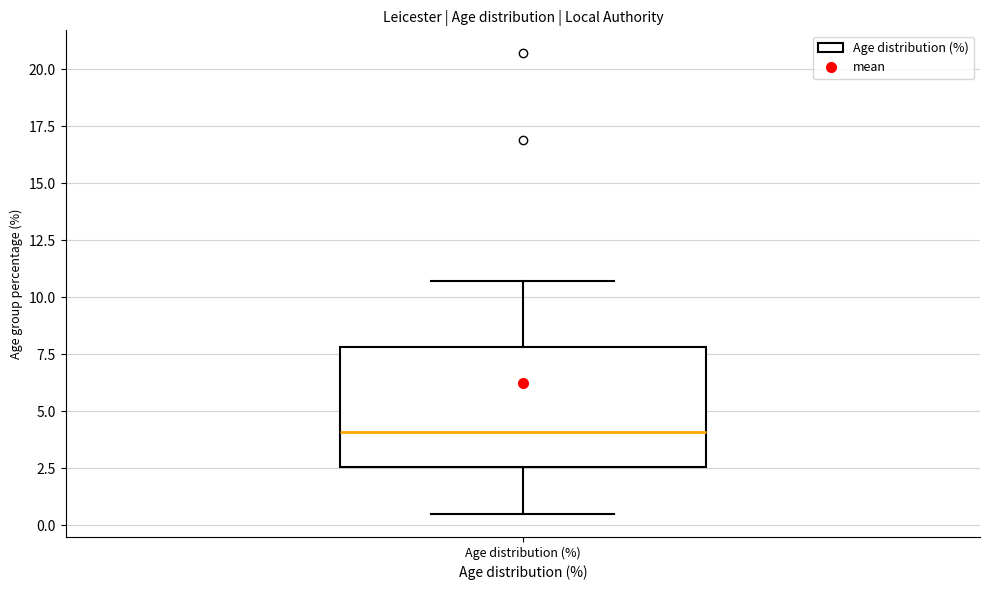

Where does the median line of the box for Age distribution (%) sit on the y-axis? The values are not printed on the chart, so give them approximately, as read against the axis.

4.0